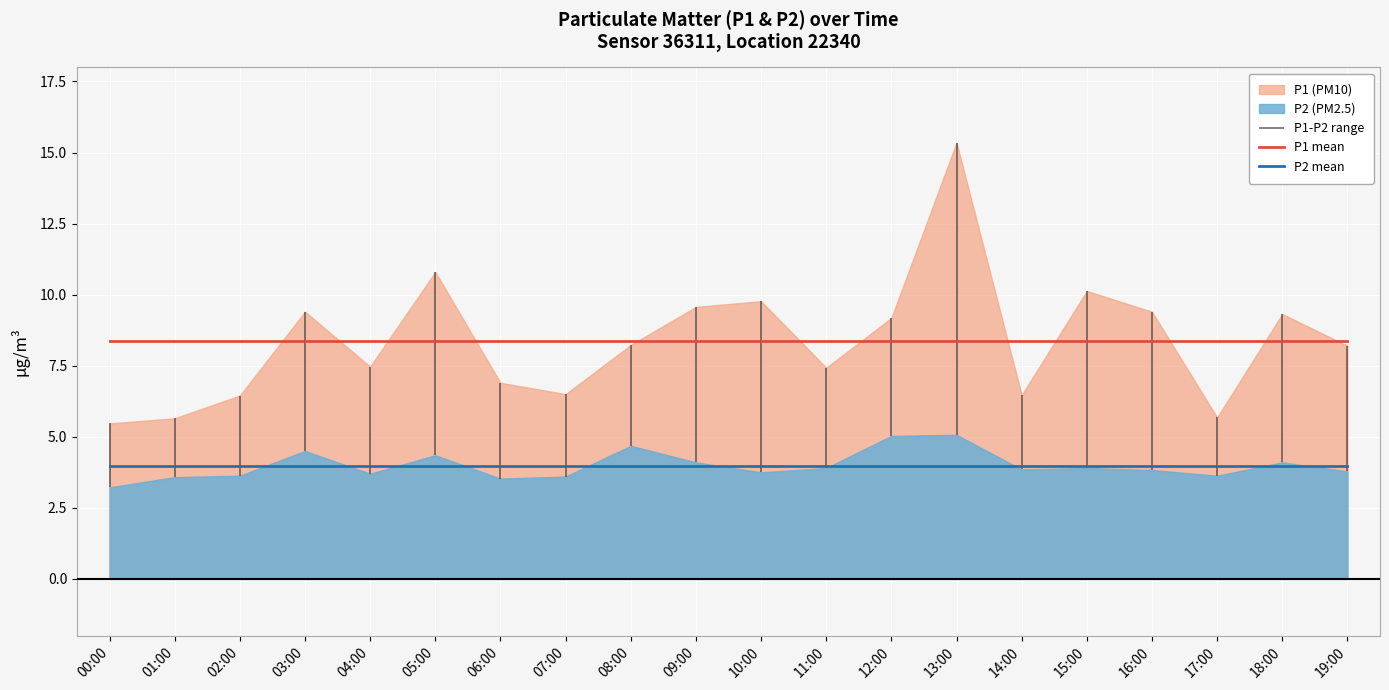

What is the difference between the highest and lowest values at 12:00?

4.4